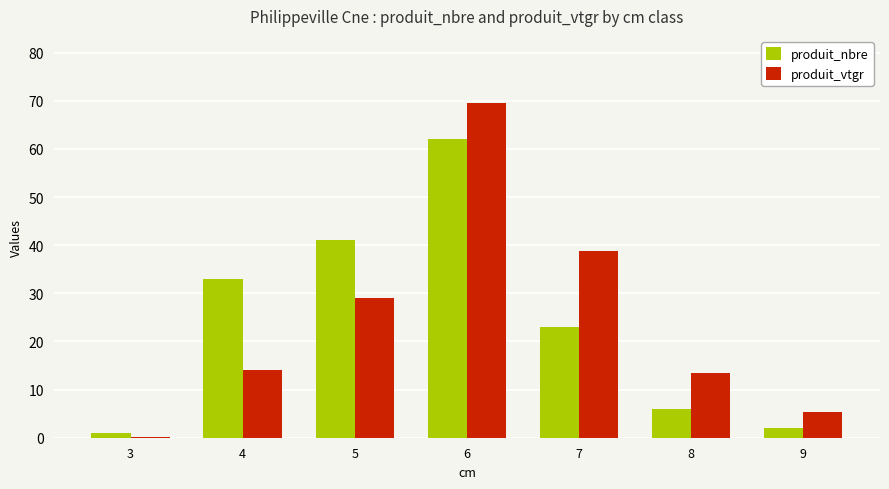

Reading left to right, list all the values displayed in this chart.

produit_nbre: 3=1.0	4=33.0	5=41.0	6=62.0	7=23.0	8=6.0	9=2.0
produit_vtgr: 3=0.2	4=14.0	5=29.0	6=69.6	7=38.8	8=13.4	9=5.4